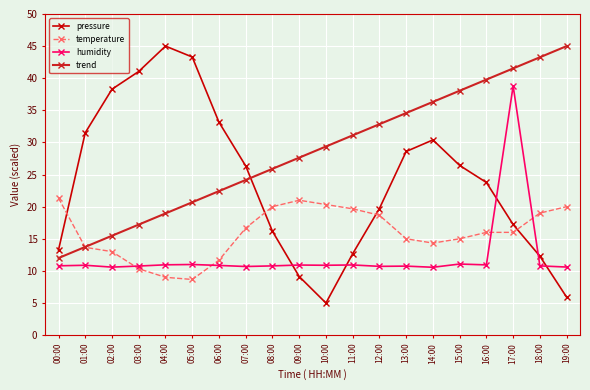

List the series in order of their overall mean, lowest first.

humidity, temperature, pressure, trend